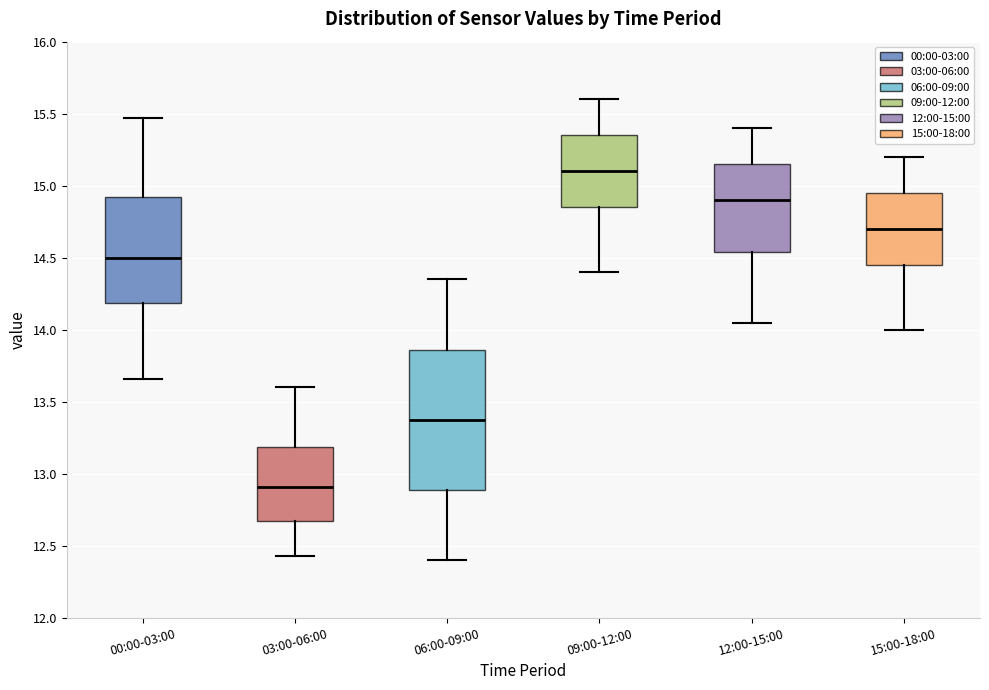

Which box has the highest median line?

09:00-12:00